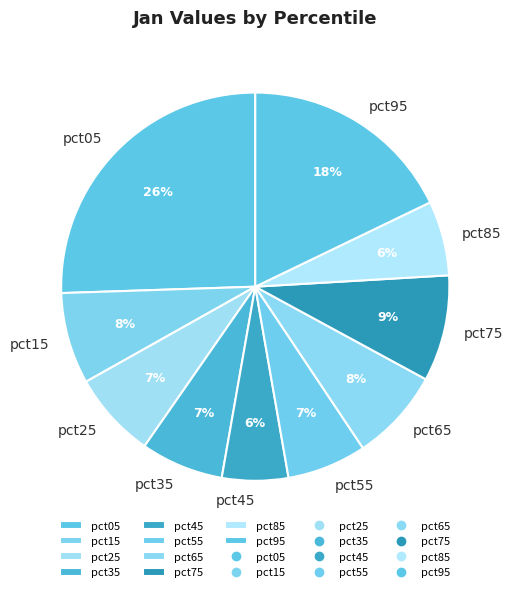

Between pct35 and pct45, which is larger?

pct35